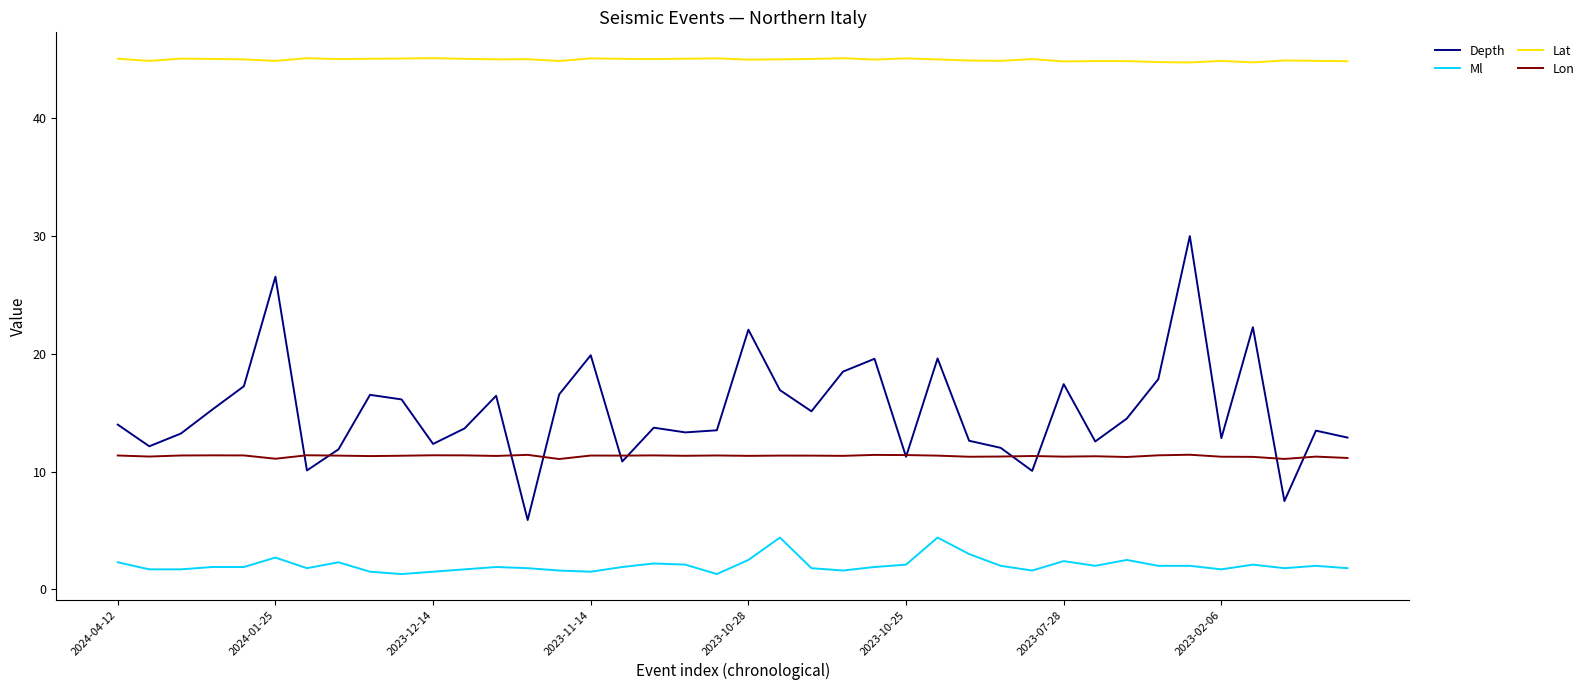

Which series has the largest range (max minus min)?

Depth